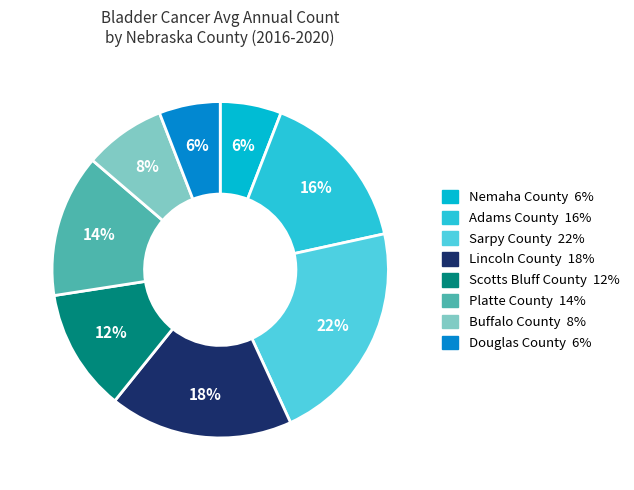

Is it true that Sarpy County is 36% of the pie?

False